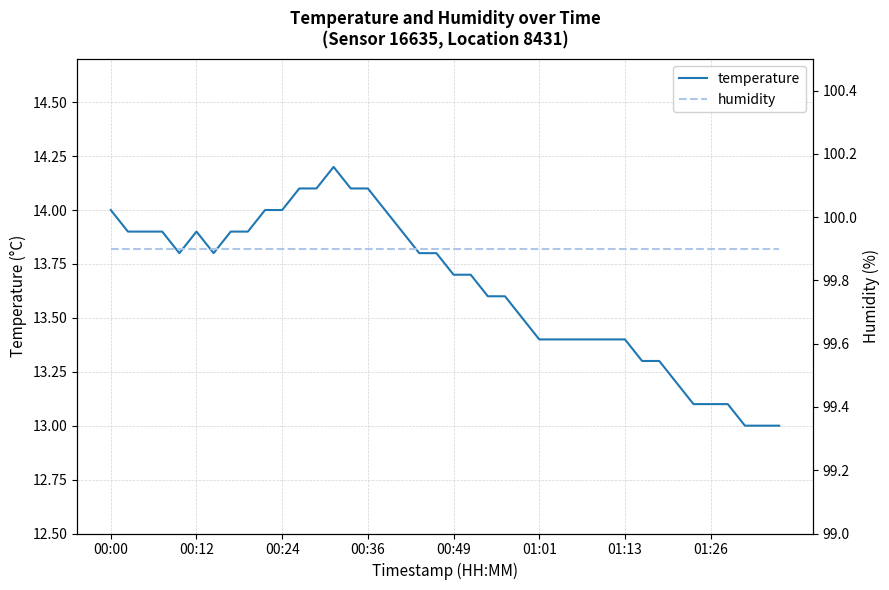

How many interior local peaks does the temperature series have?

2